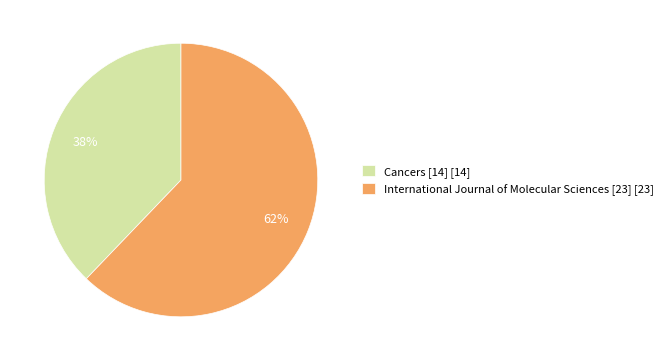

Is it true that International Journal of Molecular Sciences [23] [23] is 50% of the pie?

False